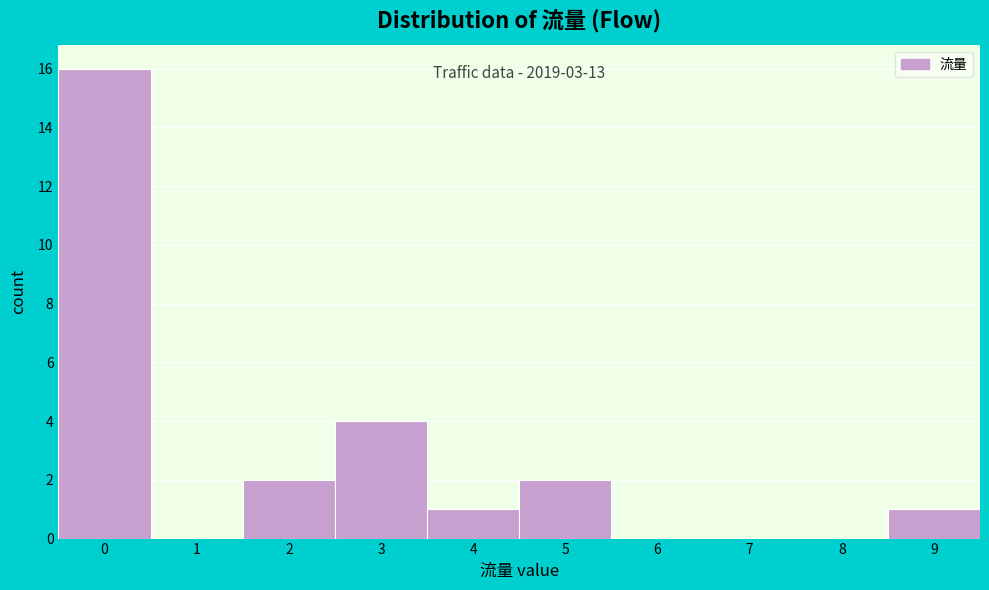

Over which range of the x-axis is the bar tallest?

-0.5 to 0.5